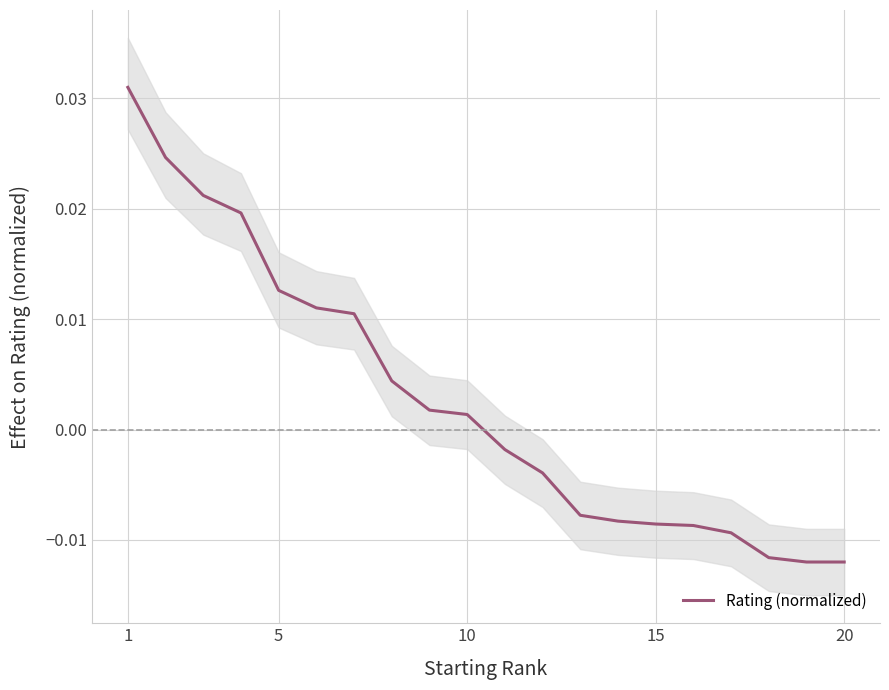

Count the number of values greater than 0.

10